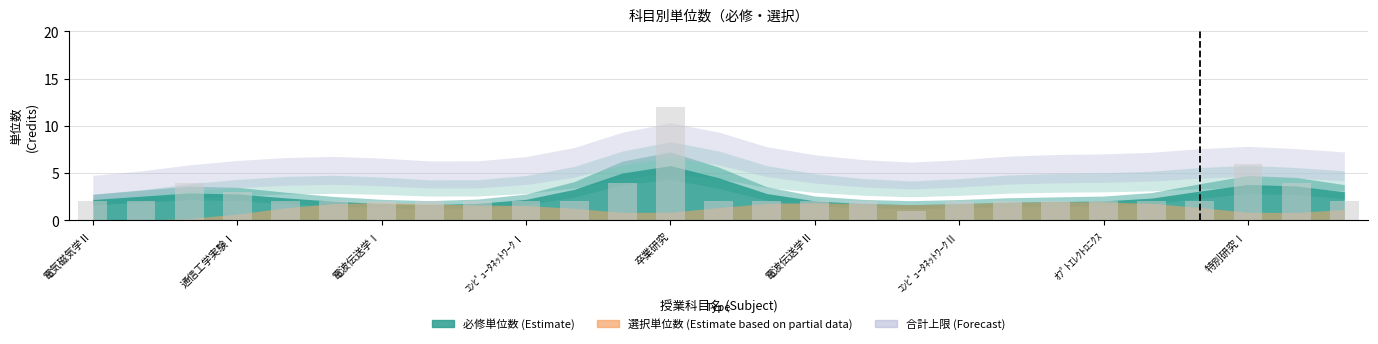

What is the sum of all values?

74